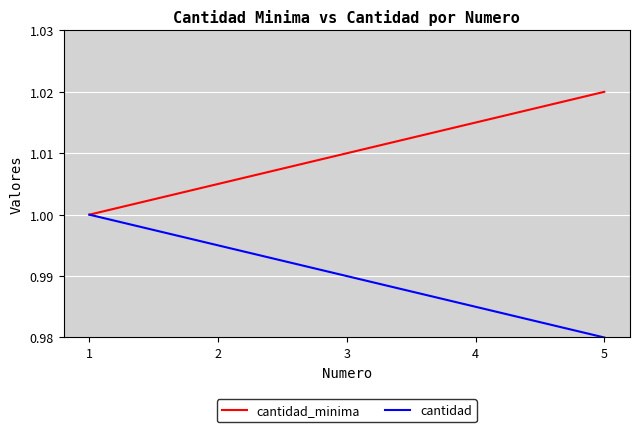

Reading left to right, list all the values displayed in this chart.

cantidad_minima: 1=1.0	2=1.0	3=1.0	4=1.0	5=1.0
cantidad: 1=1.0	2=1.0	3=1.0	4=1.0	5=1.0